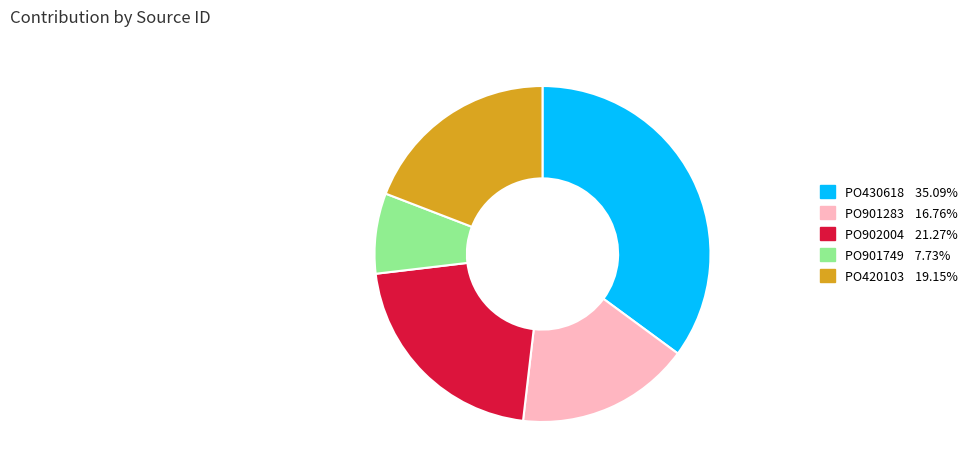

Is the sum of PO902004 21.27% and PO901749 7.73% greater than half?

No